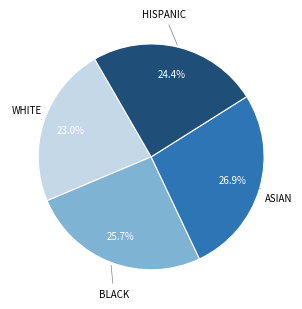

Is there a majority slice in this chart?

No